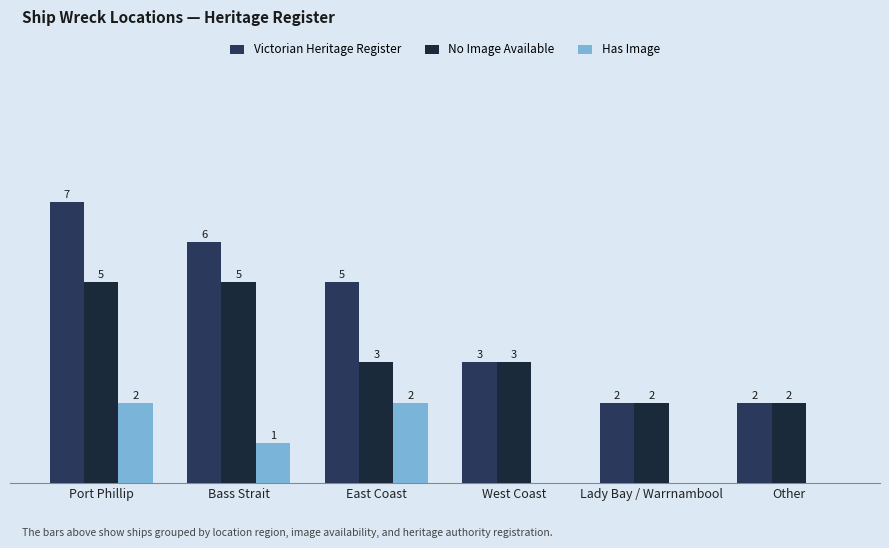

At which label does Victorian Heritage Register reach its peak?

Port Phillip